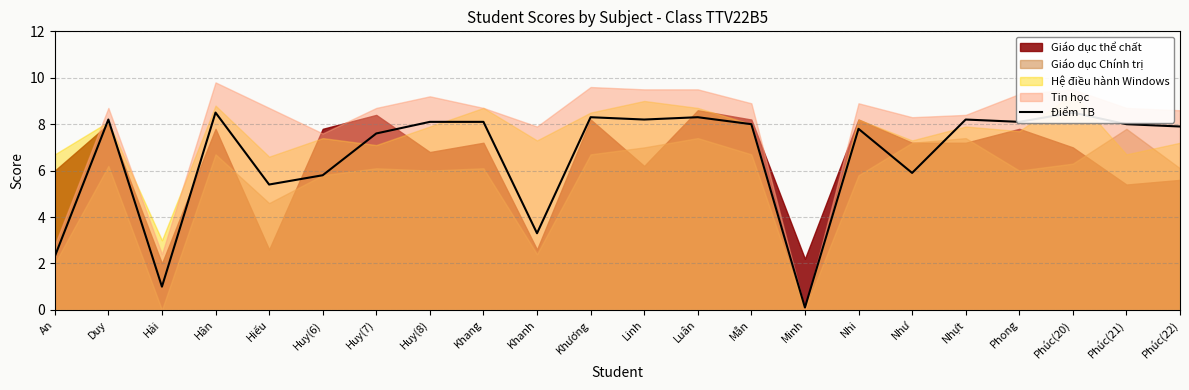

What is the average value?

6.6